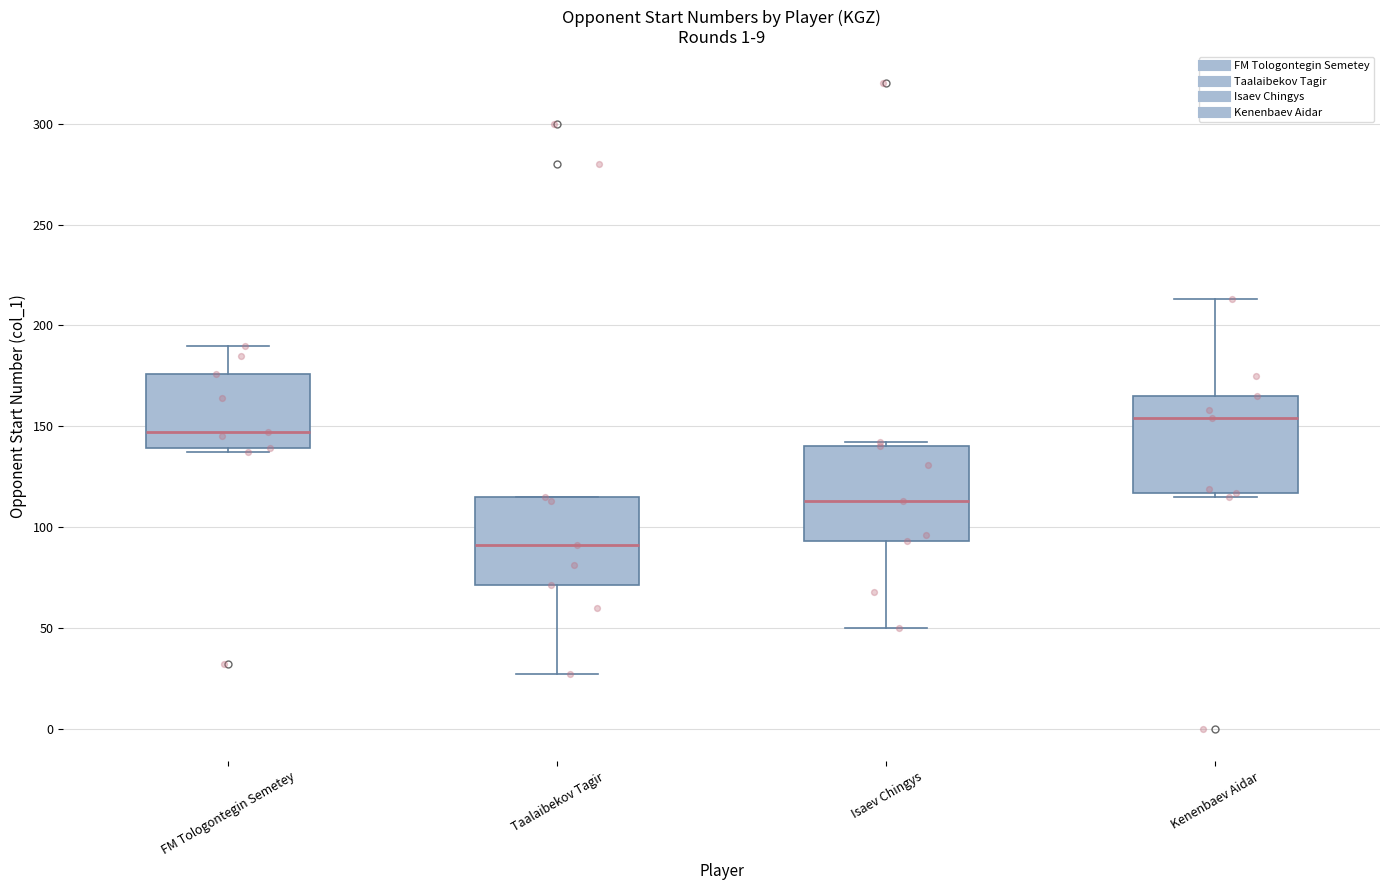

Which box's median line is the lowest?

Taalaibekov Tagir